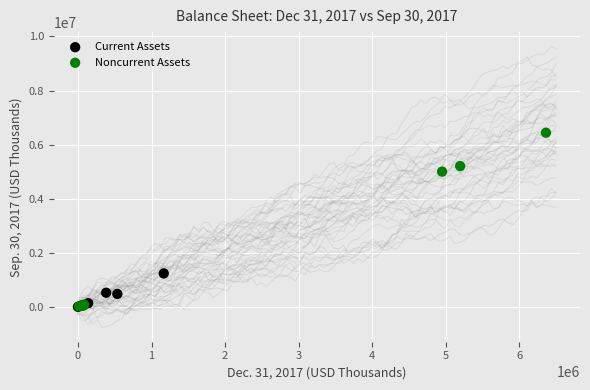

Which series has the widest spread of Y values?

Noncurrent Assets